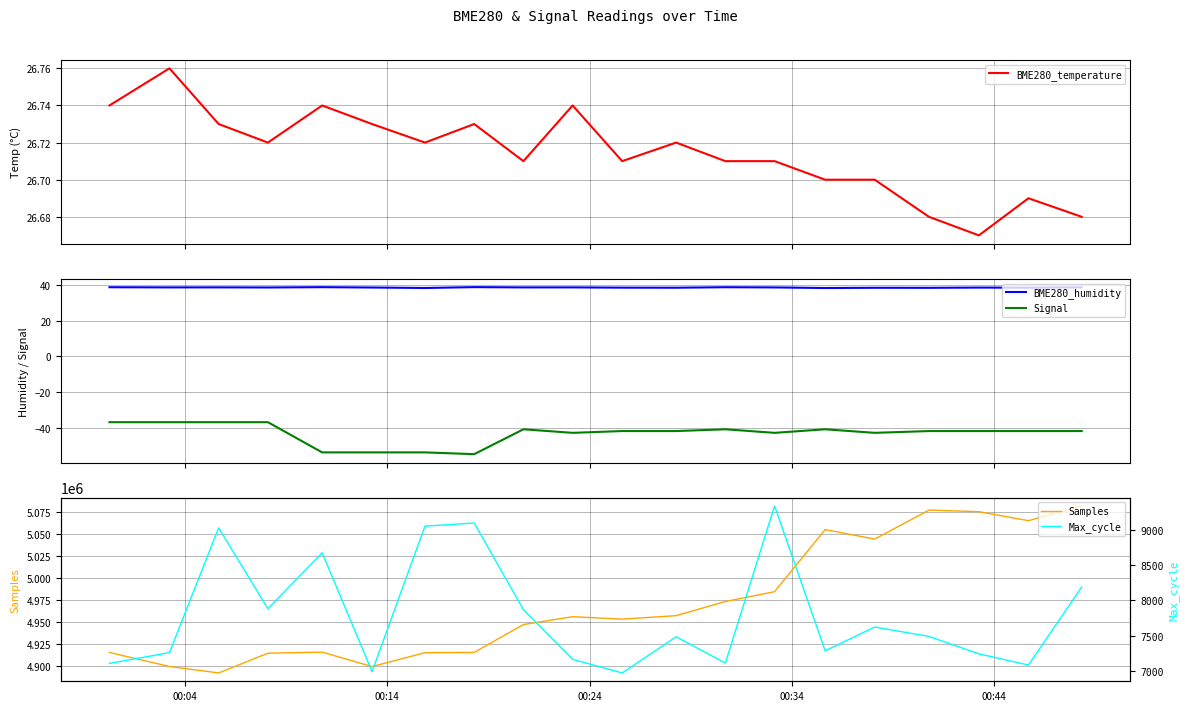

Does the chart display data point markers on the line(s)?

No